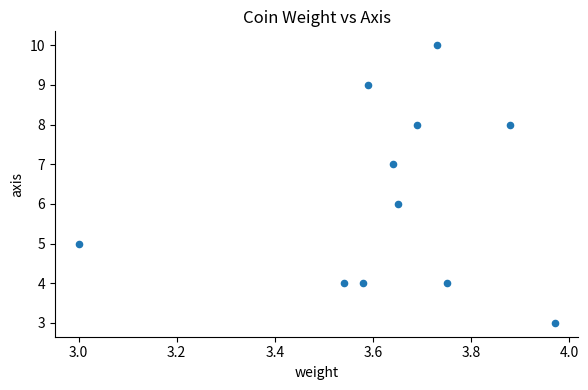

What is the average Y value?

6